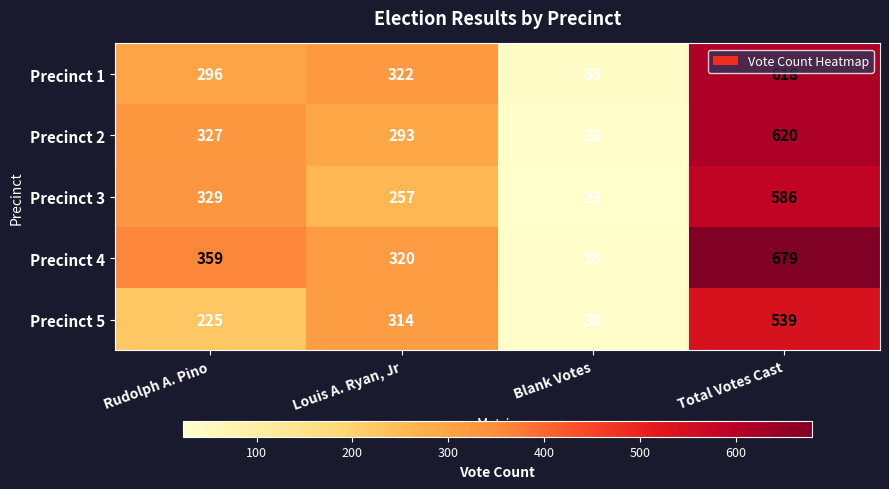

Which series changed the most between Rudolph A. Pino and Blank Votes?

Precinct 4